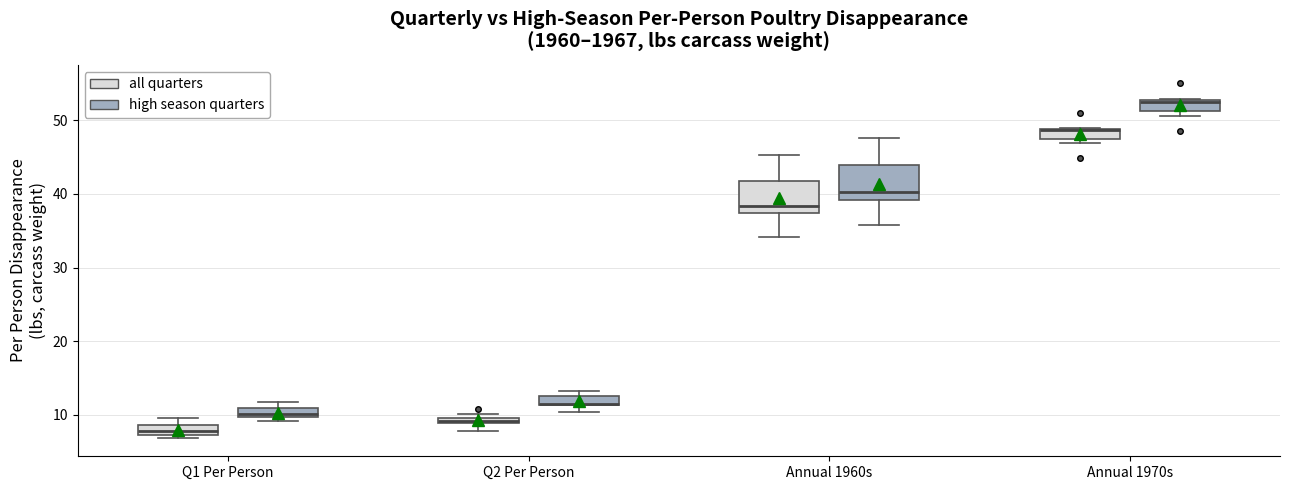

Where is the lower edge of the box for Q2 Per Person (all quarters) on the y-axis? The values are not printed on the chart, so give them approximately, as read against the axis.

9